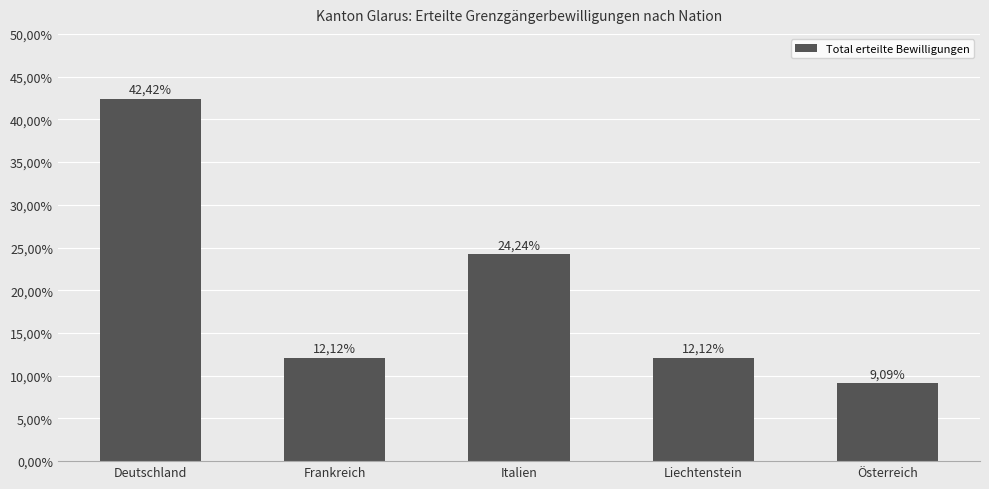

How many bars are there in total?

5